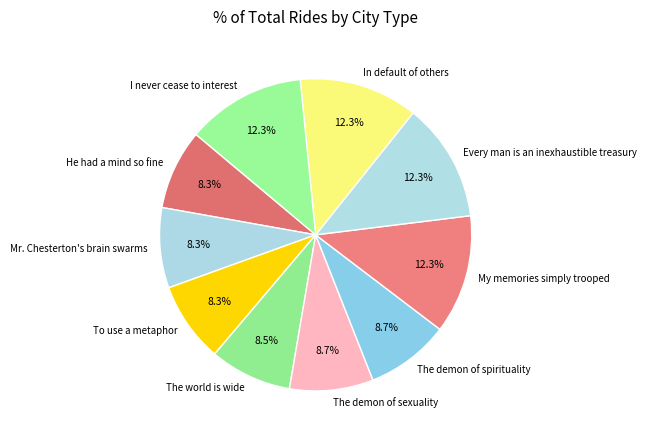

The I never cease to interest slice represents 6% of the pie. True or false?

False